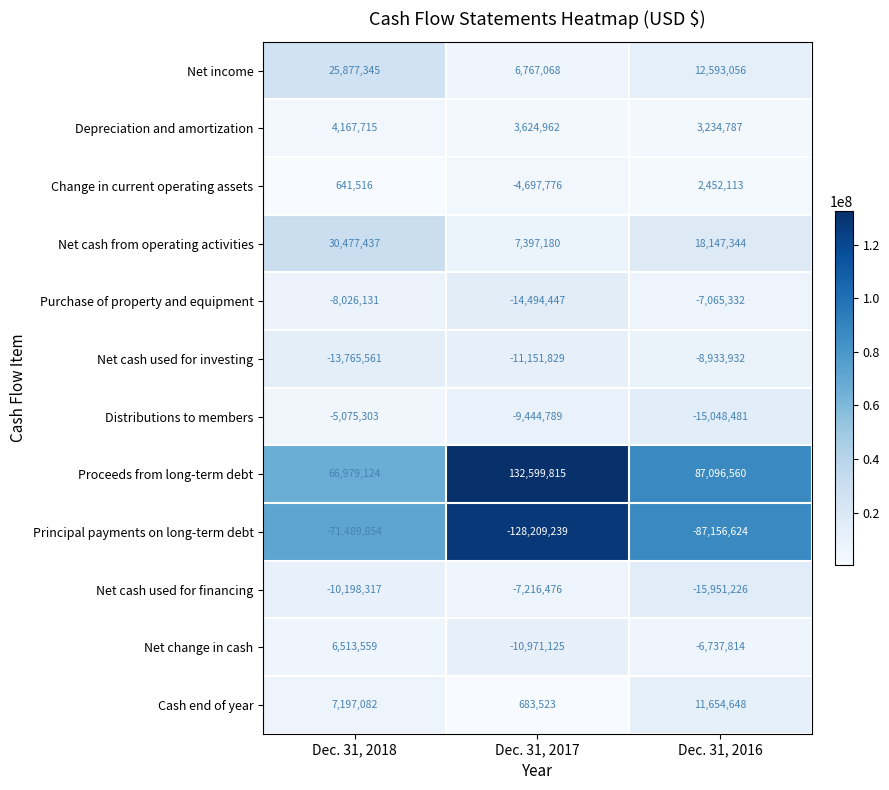

True or false: Net cash used for financing has a value of -2074219 at Dec. 31, 2017.

False